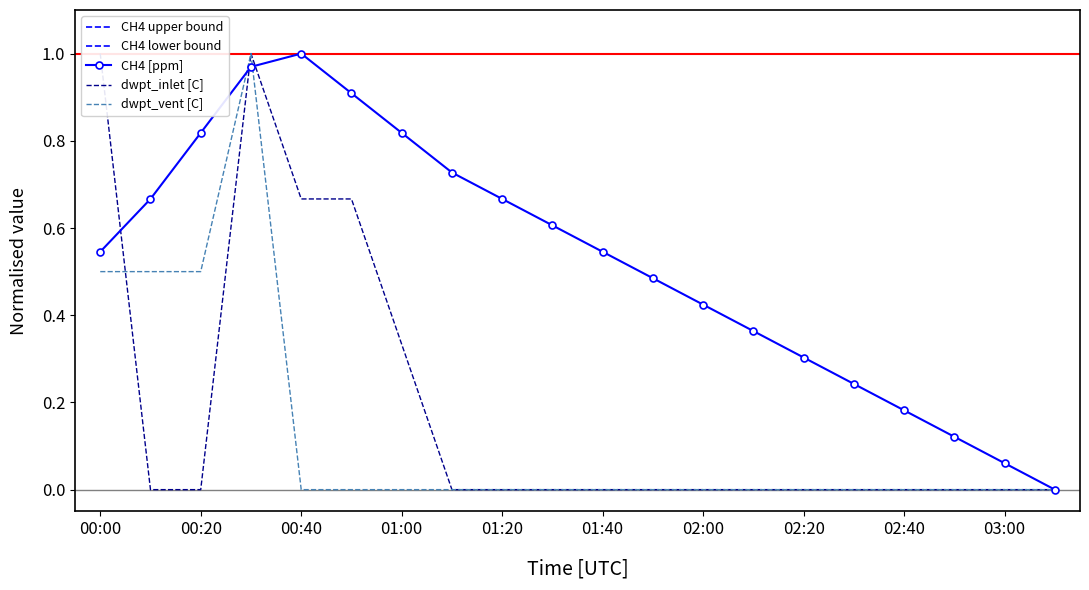

At which label does CH4 [ppm] reach its peak?

00:40